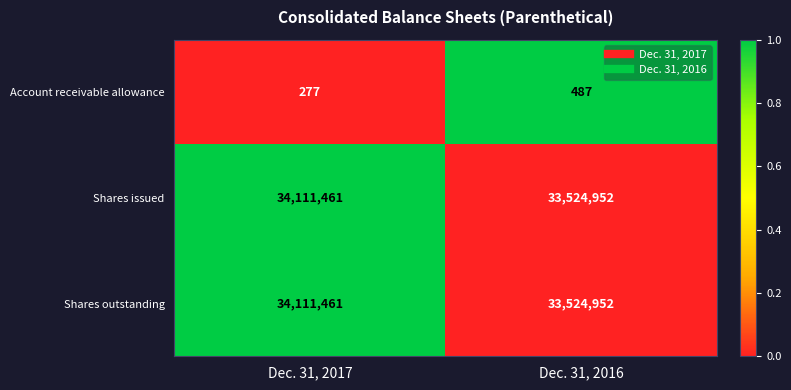

True or false: Account receivable allowance has a value of 487 at Dec. 31, 2016.

True